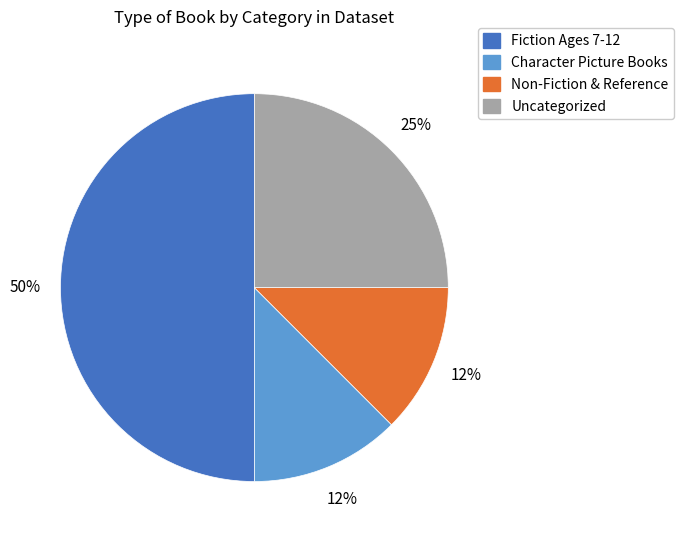

What is the largest slice in the pie chart?

Fiction Ages 7-12